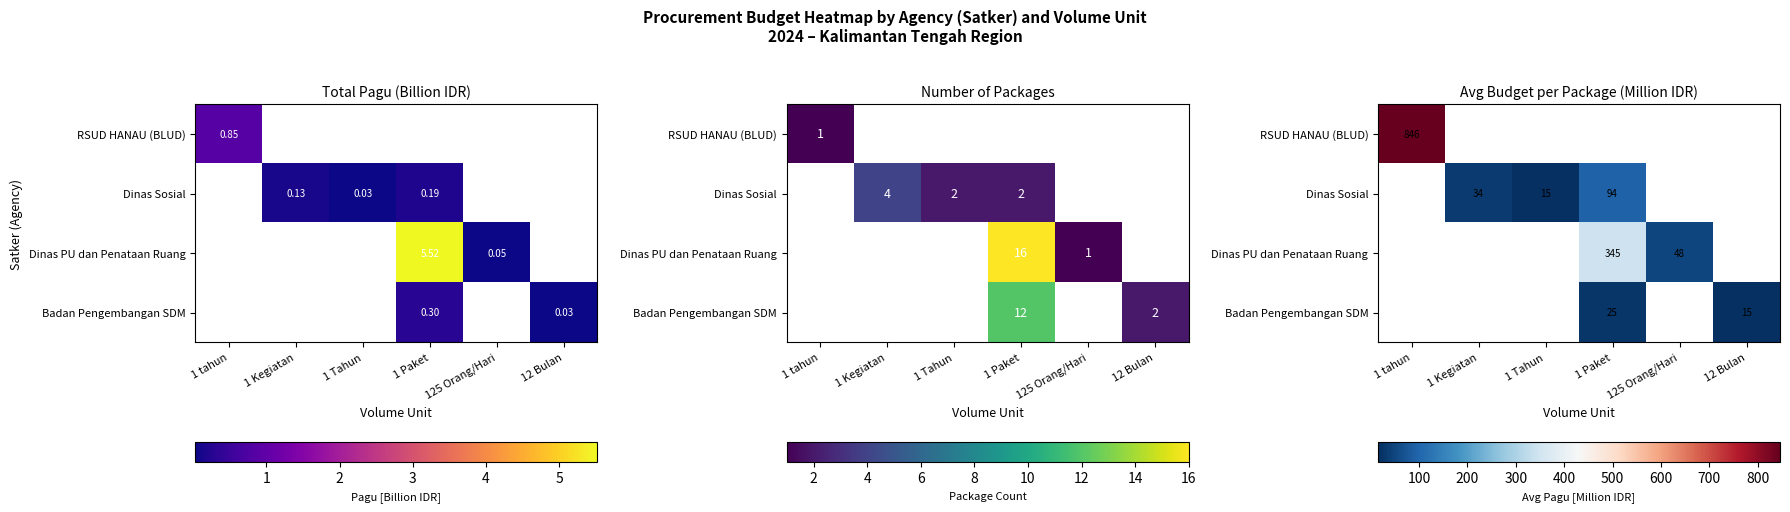

Is the value of RSUD HANAU (BLUD) at 12 Bulan greater than the value of Badan Pengembangan SDM at 1 tahun?

No